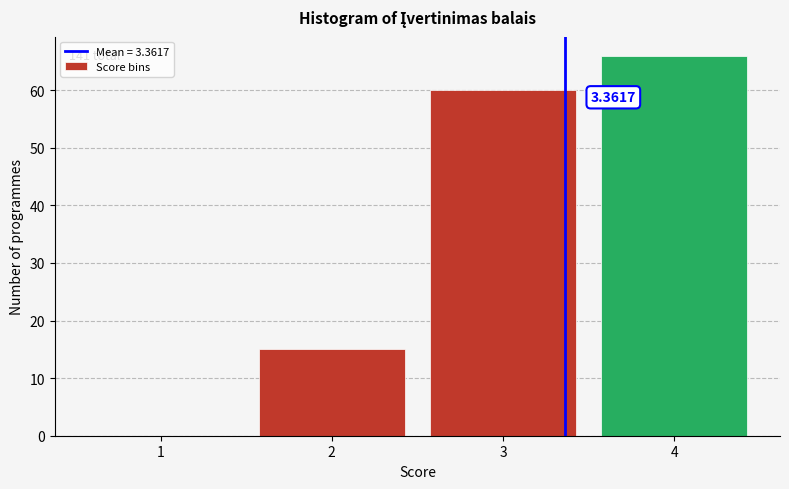

What is the change in value from 1 to 3?

+60